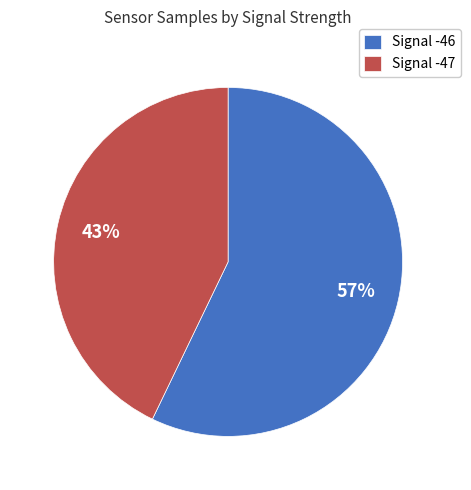

How many segments does this pie chart have?

2